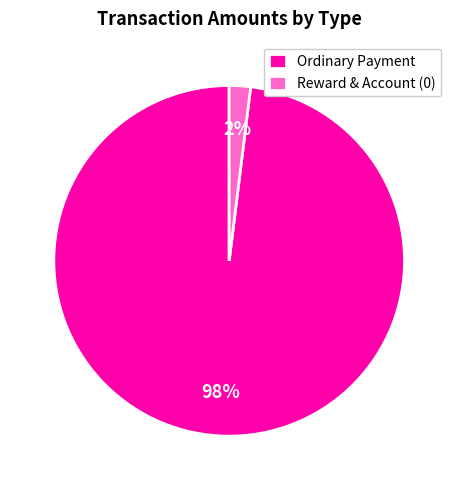

To the nearest percent, what percentage of the pie is Ordinary Payment?

98%